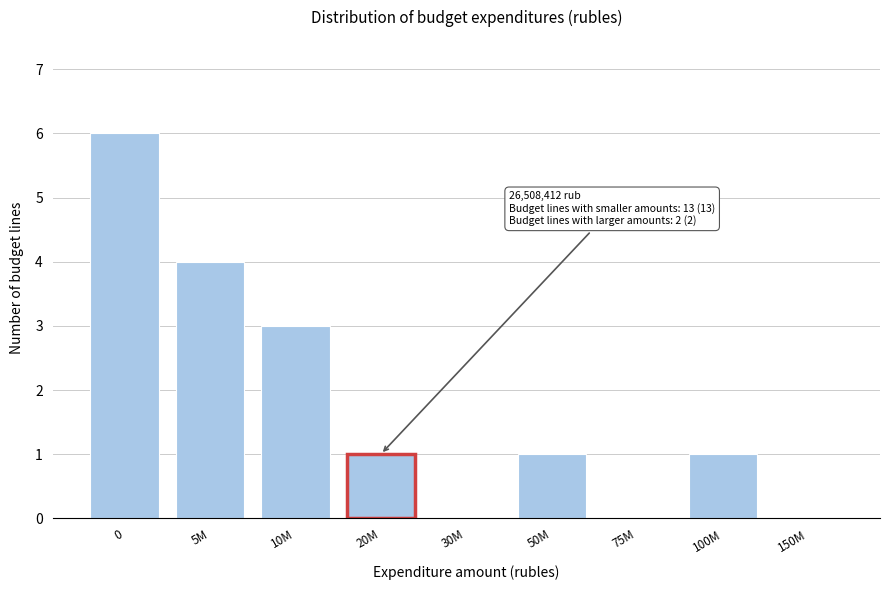

Reading left to right, list all the values displayed in this chart.

0=6	5M=4	10M=3	20M=1	30M=0	50M=1	75M=0	100M=1	150M=0